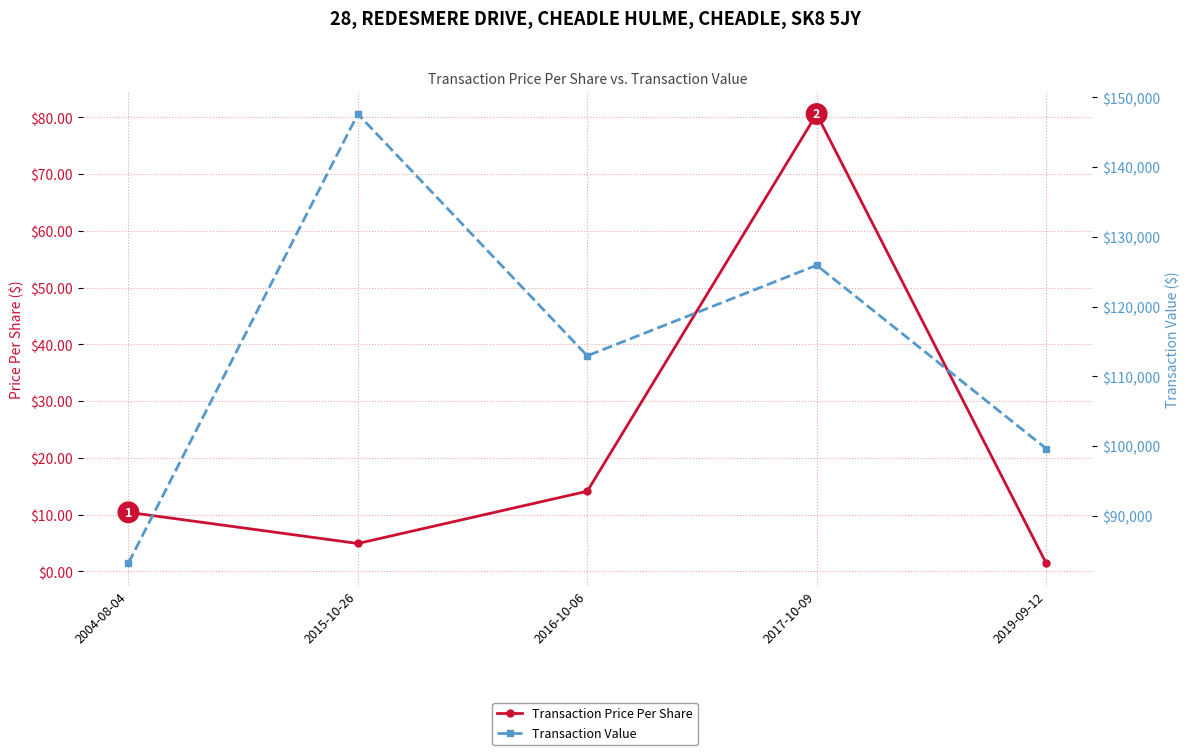

At which label does Transaction Price Per Share reach its peak?

2017-10-09